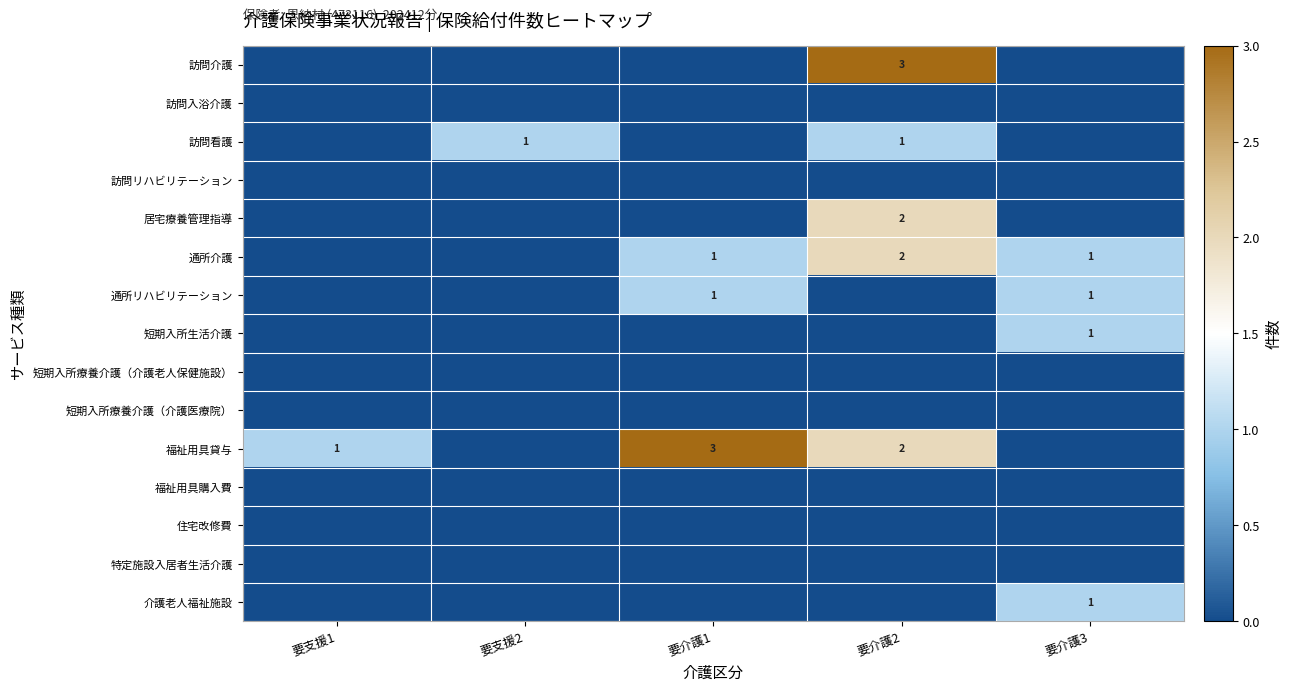

Is it true that 通所介護 equals 2 at 要介護2?

True